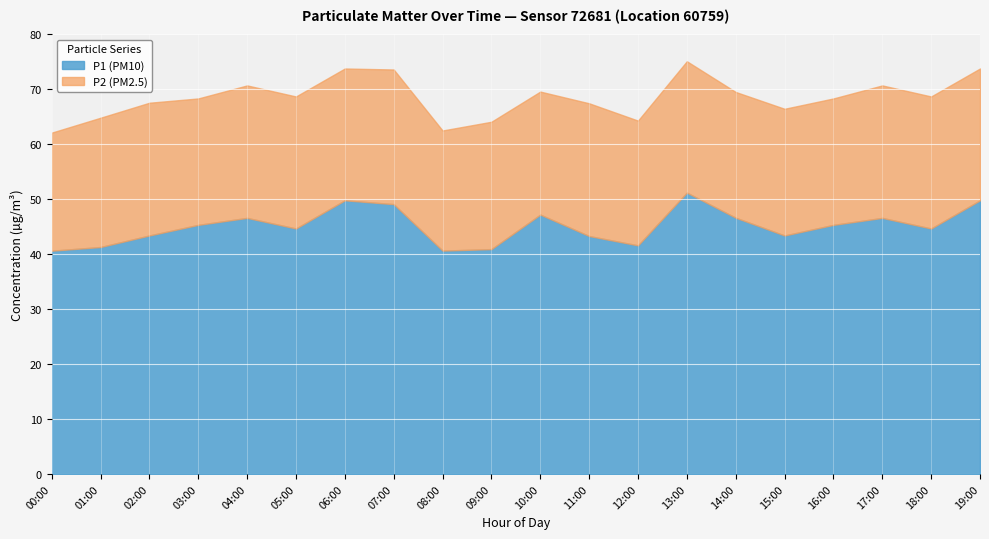

How many data points does each series have?

20